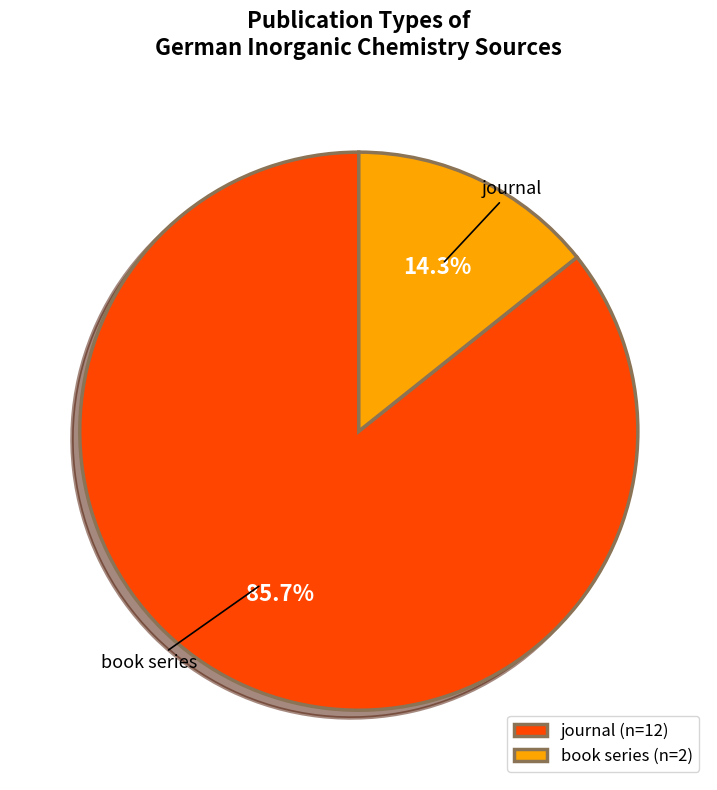

What percentage is the journal slice, to the nearest percent?

86%